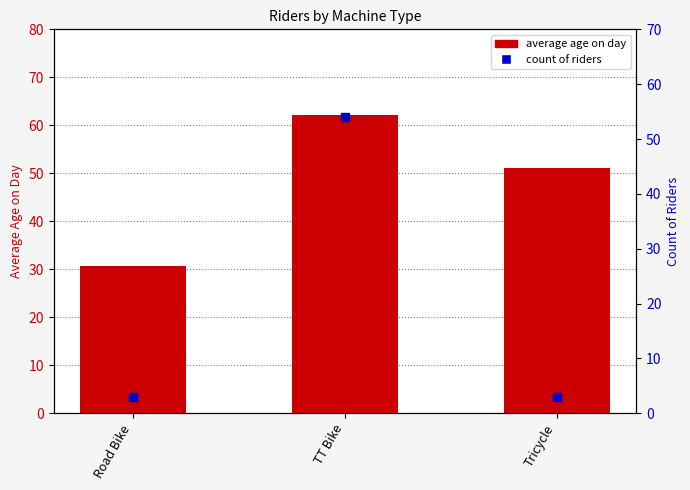

Which series contains the highest Y value?

average age on day